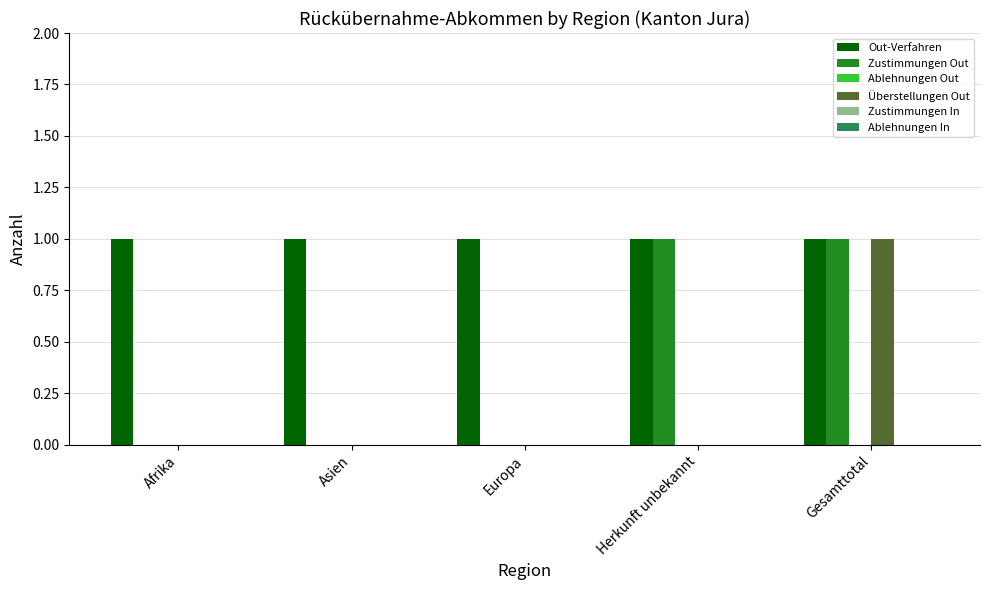

How many groups of bars are there?

5